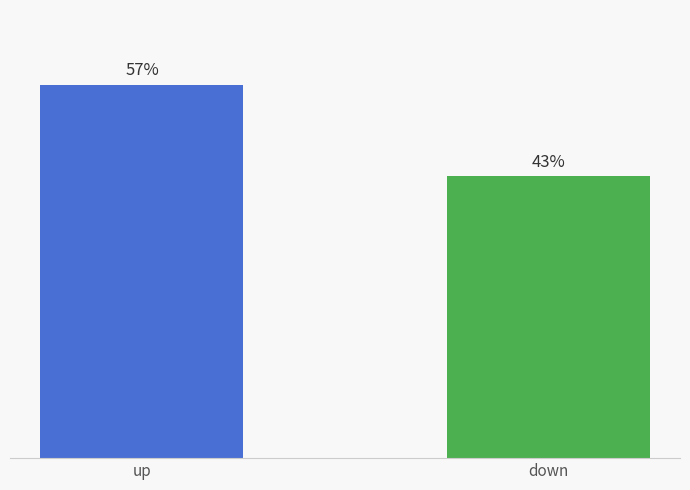

Does the chart contain stacked bars?

No